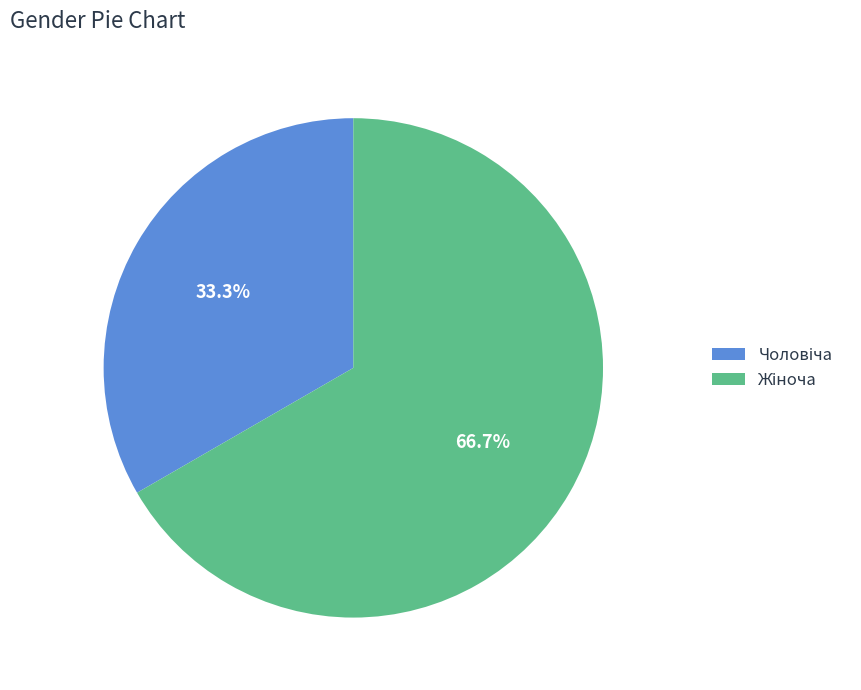

Is there a majority slice in this chart?

Yes